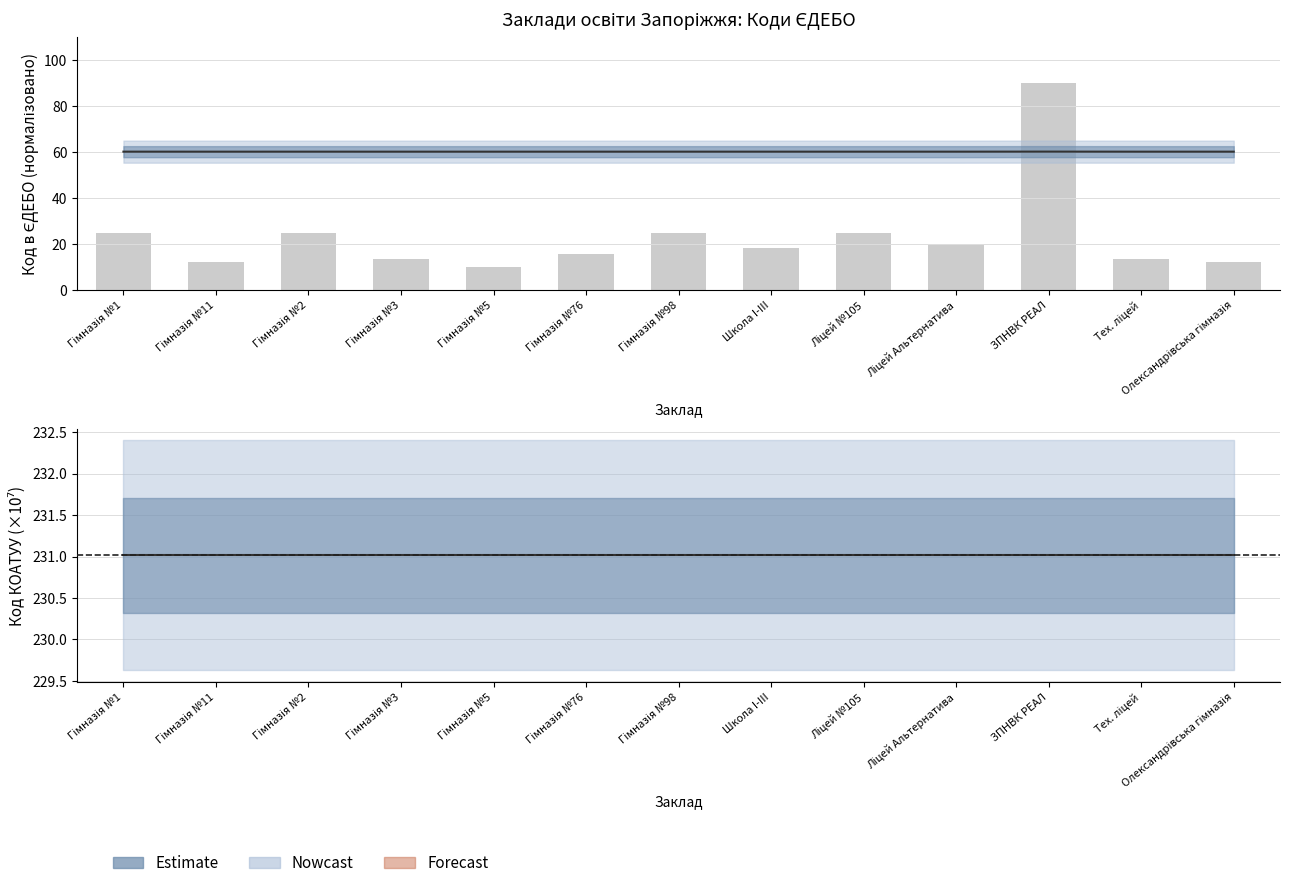

At which label does Код ЄДЕБО (бар) first exceed 18?

Гімназія №1